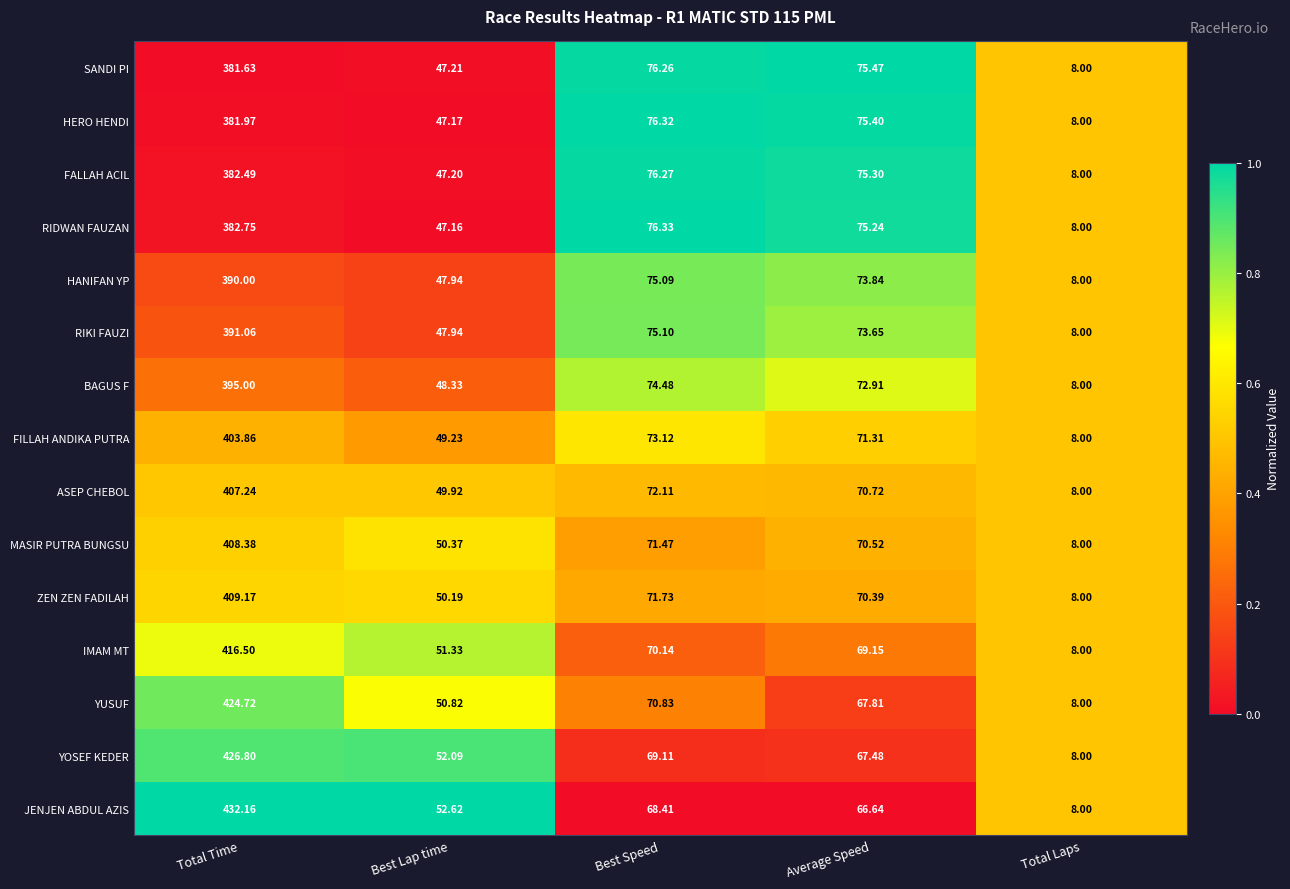

Where is HANIFAN YP nearest to the value 199?

Best Speed